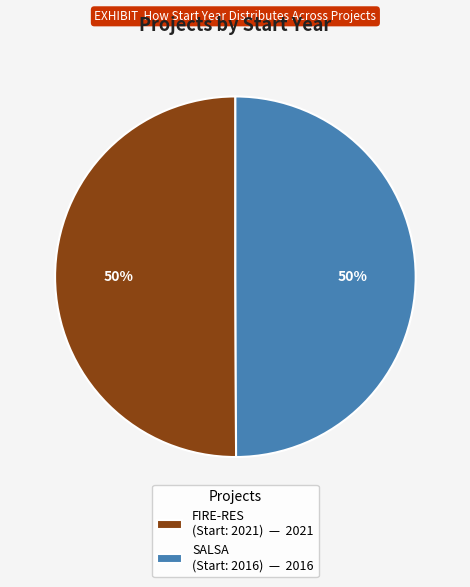

True or false: SALSA (Start: 2016) — 2016 accounts for 63% of the total.

False